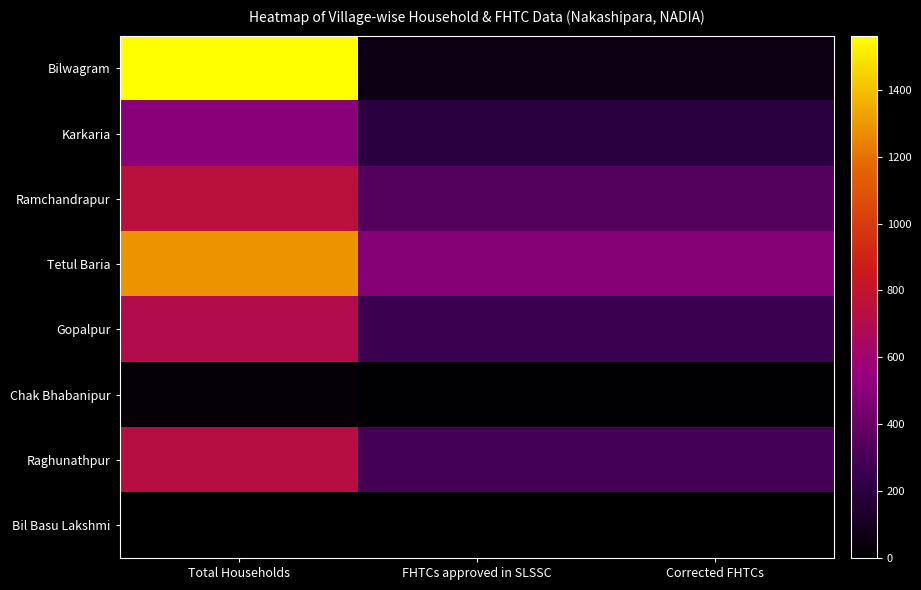

Which series has the largest total across all categories?

Tetul Baria